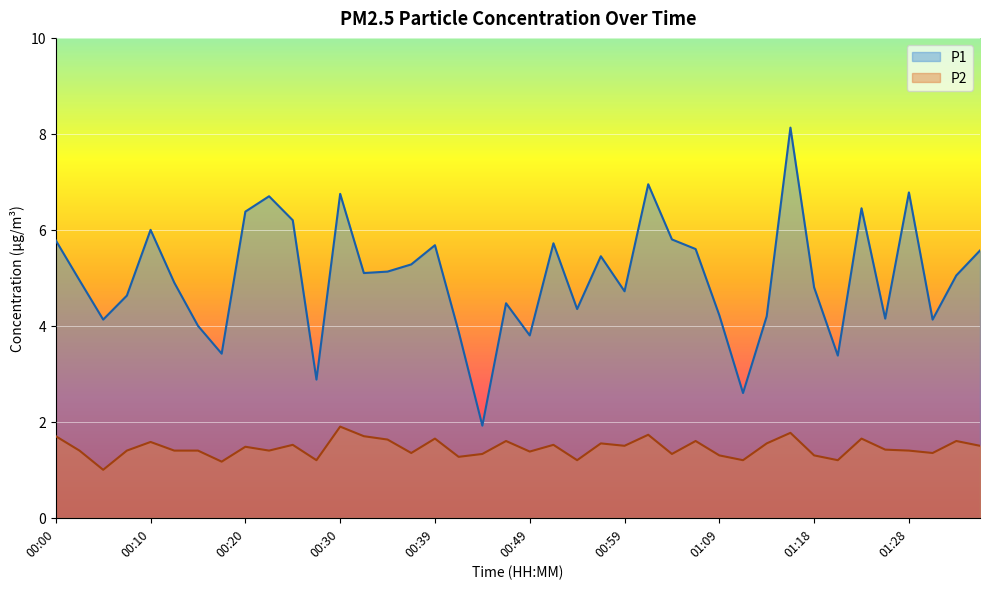

True or false: P1 and P2 intersect in this chart.

False